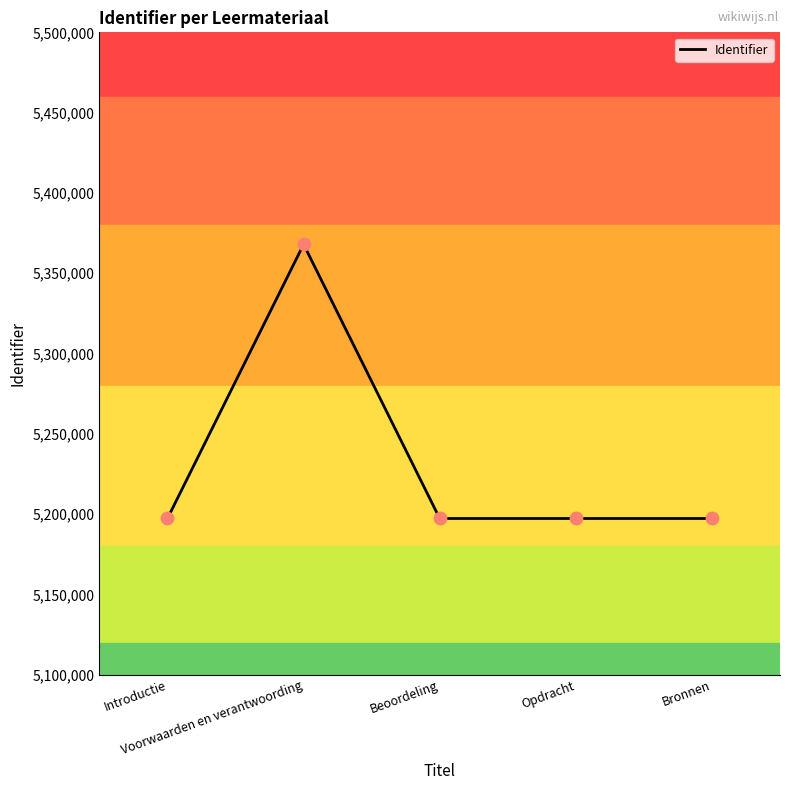

What is the ratio of the value at Introductie to the value at Bronnen?

1.0